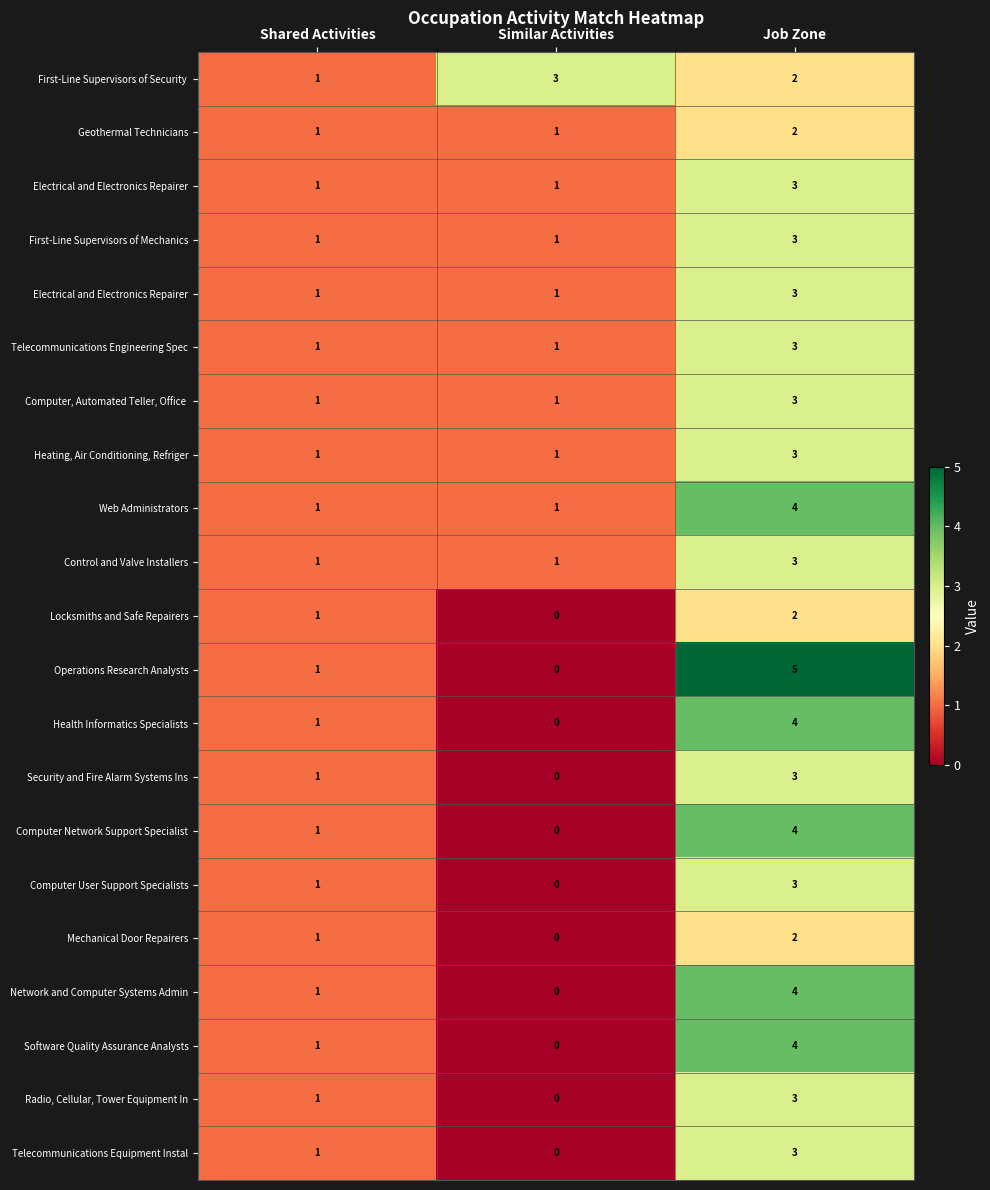

How many data points does each series have?

3